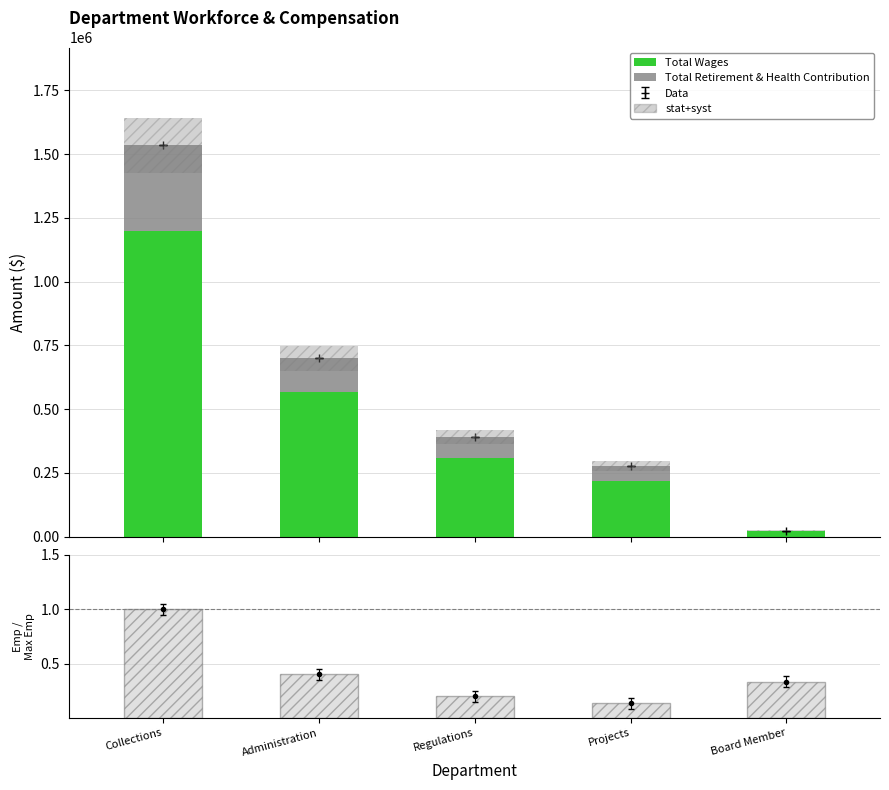

Rank the categories by Total Wages value from lowest to highest.

Board Member, Projects, Regulations, Administration, Collections